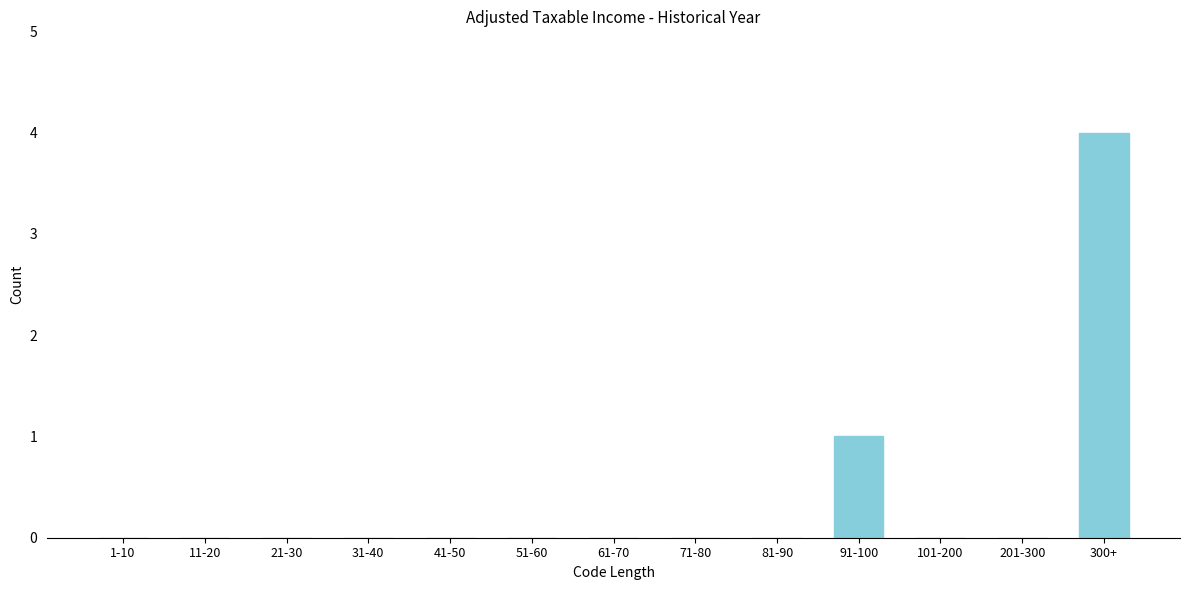

Reading left to right, extract all data points from this chart.

1-10=0	11-20=0	21-30=0	31-40=0	41-50=0	51-60=0	61-70=0	71-80=0	81-90=0	91-100=1	101-200=0	201-300=0	300+=4